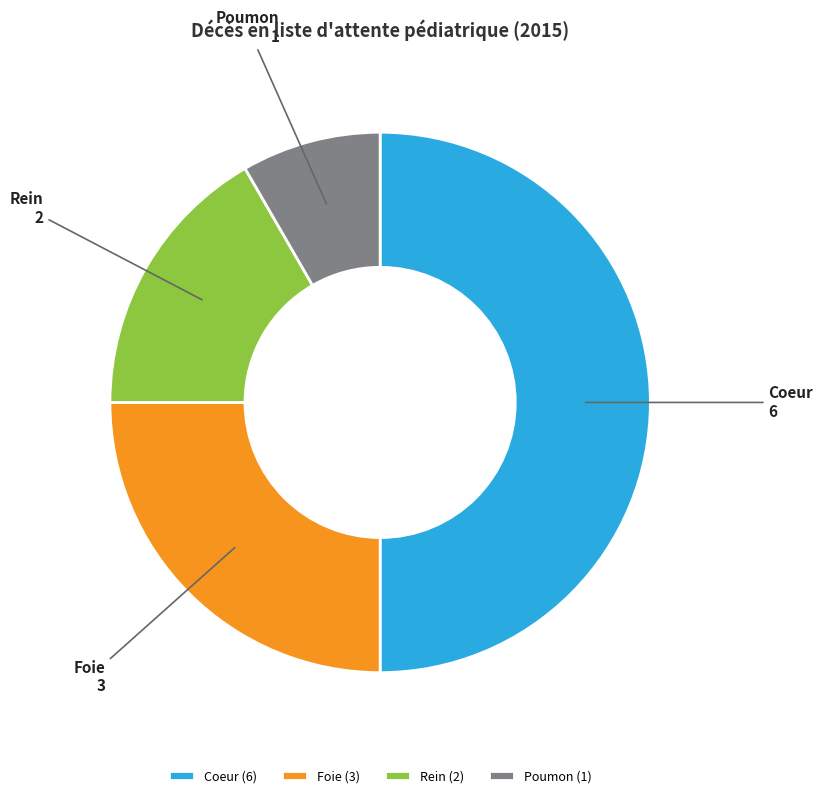

Does Rein account for over 50% of the chart?

No